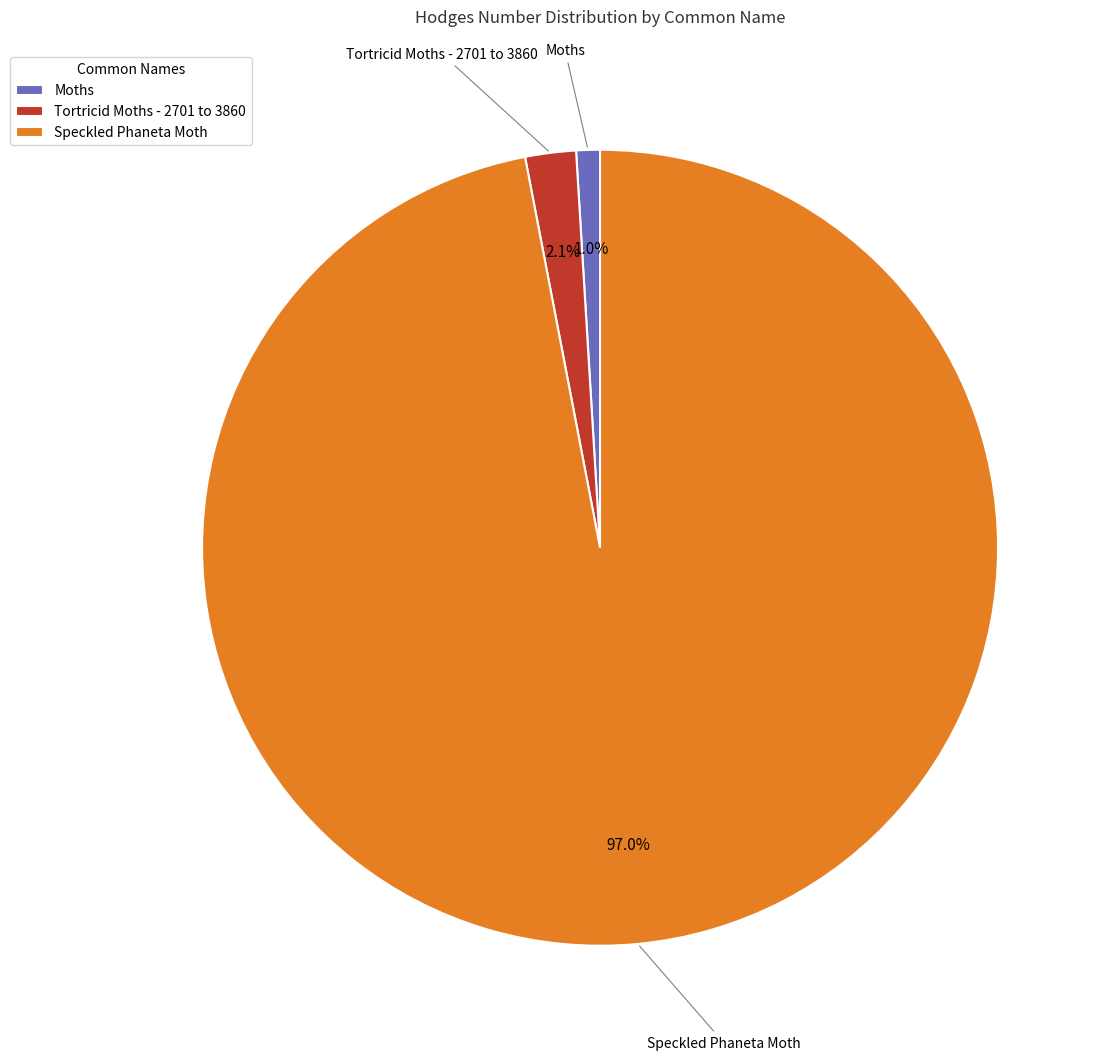

Which slice is the smallest?

Moths